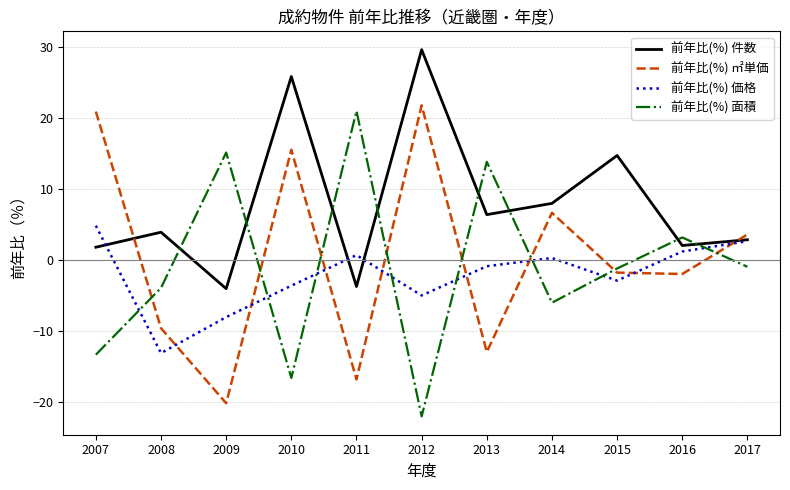

What is the total value across all series at 2015?

9.0